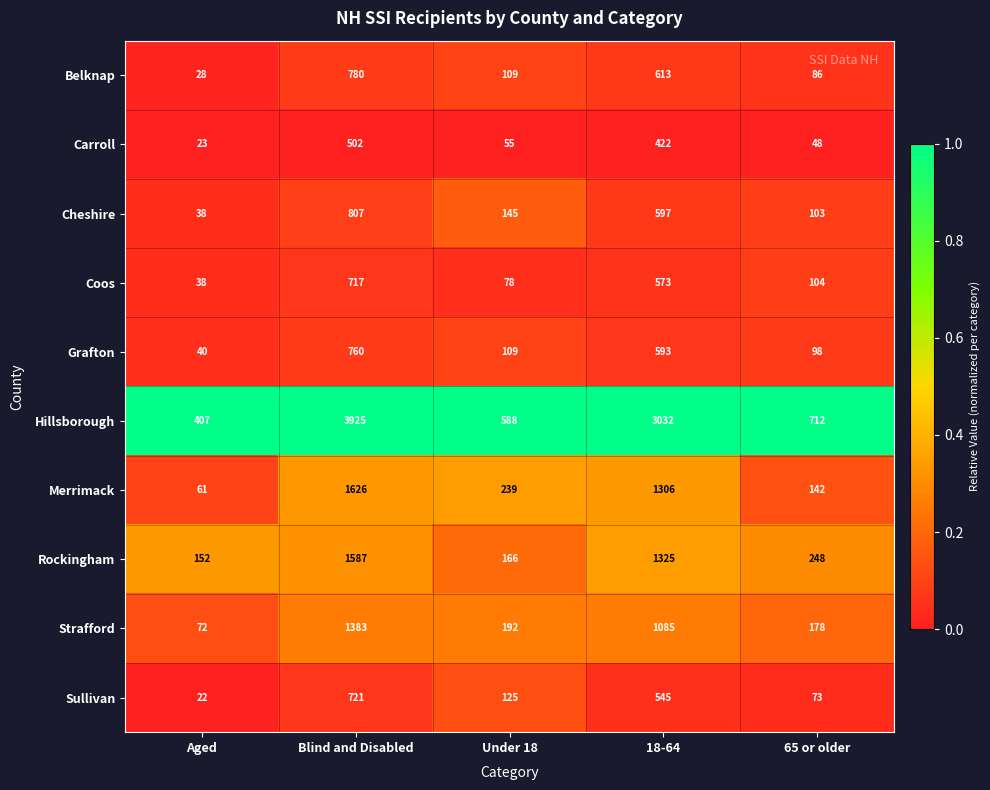

What is the approximate value of Belknap at Blind and Disabled, to the nearest 50?

800